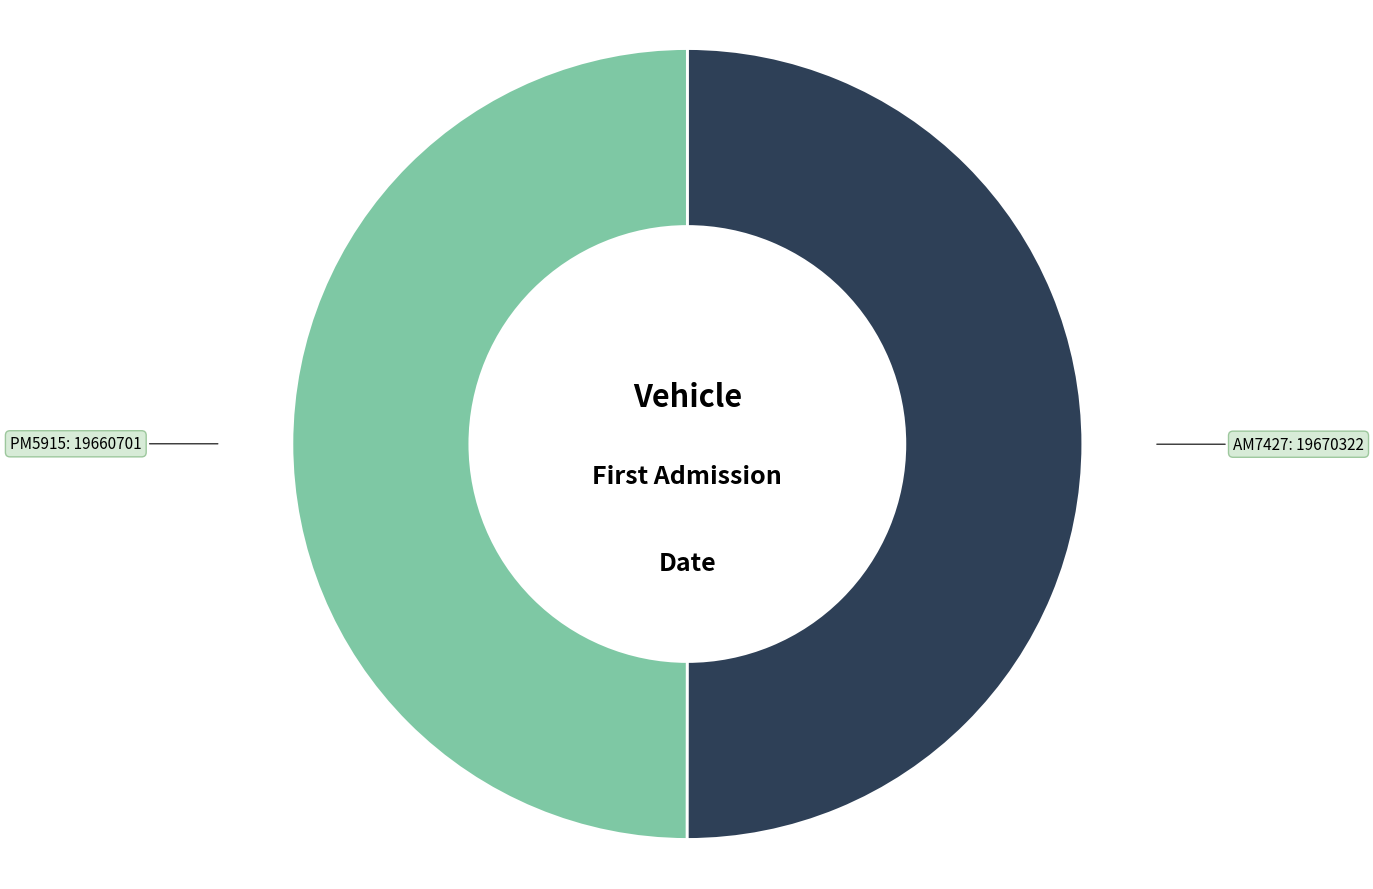

True or false: PM5915: 19660701 accounts for 44% of the total.

False